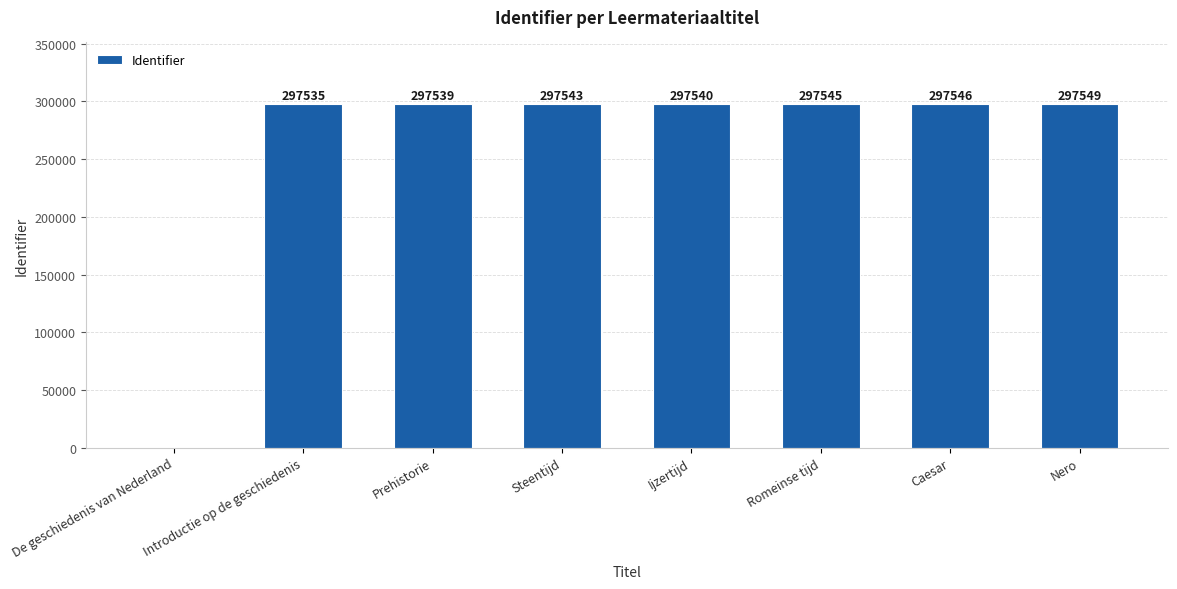

Reading left to right, list all the values displayed in this chart.

0	297535	297539	297543	297540	297545	297546	297549